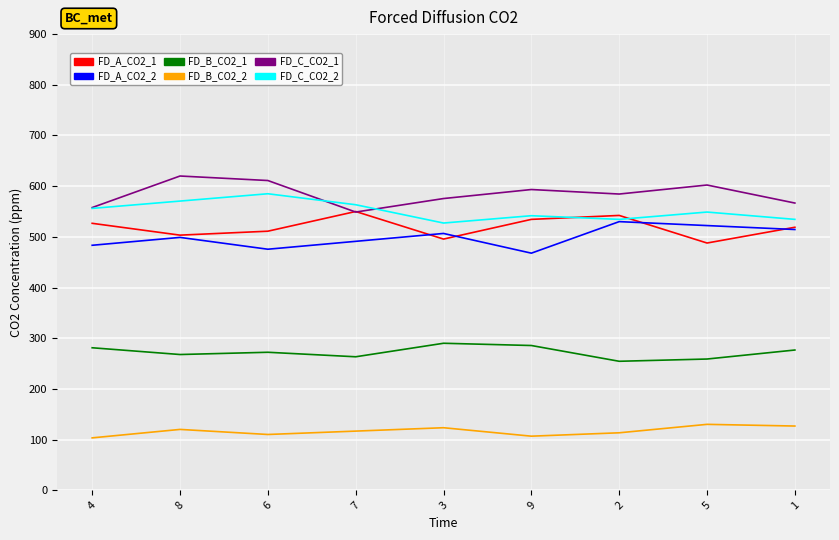

True or false: FD_A_CO2_2 and FD_B_CO2_2 intersect in this chart.

False